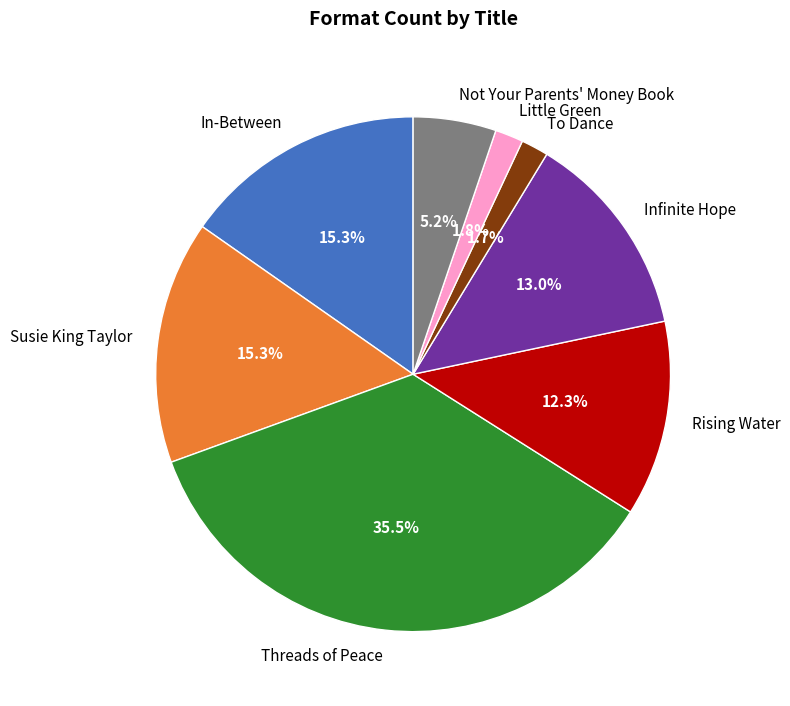

What is the largest slice in the pie chart?

Threads of Peace